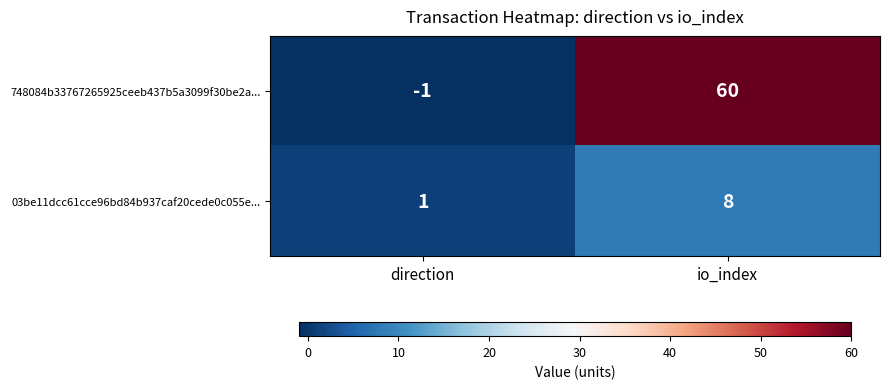

What is the difference between the 748084b33767265925ceeb437b5a3099f30be2a... values at io_index and direction?

61